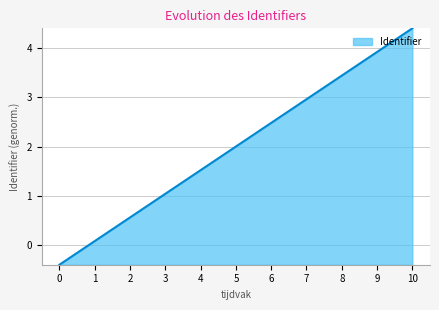

The value at 6 is 2.5. True or false?

True